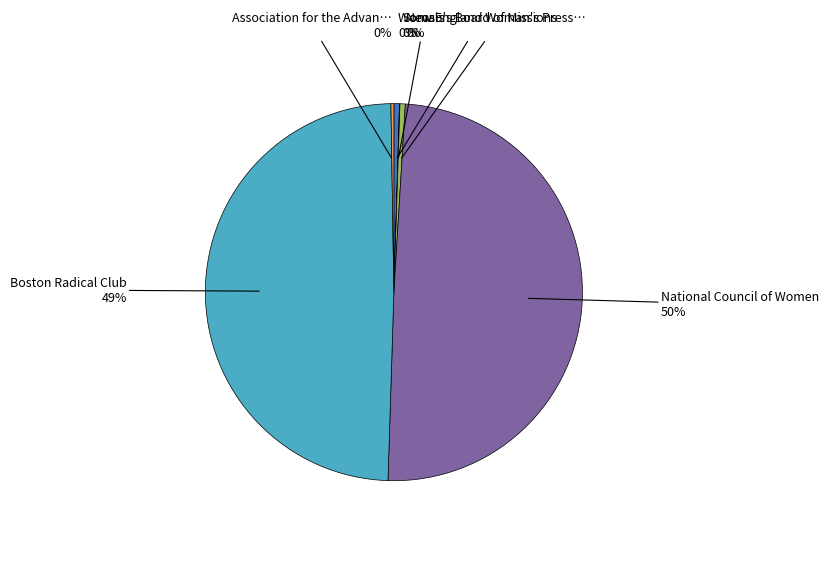

To the nearest percent, what is the average slice percentage?

17%